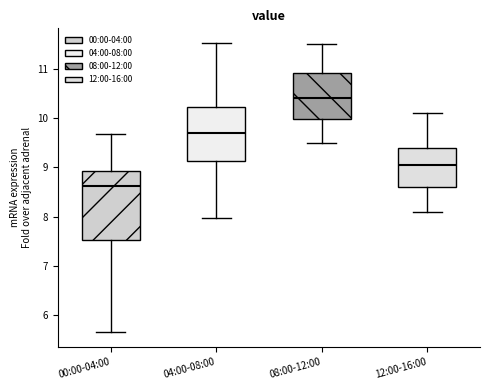

Which box has the lowest median line?

00:00-04:00